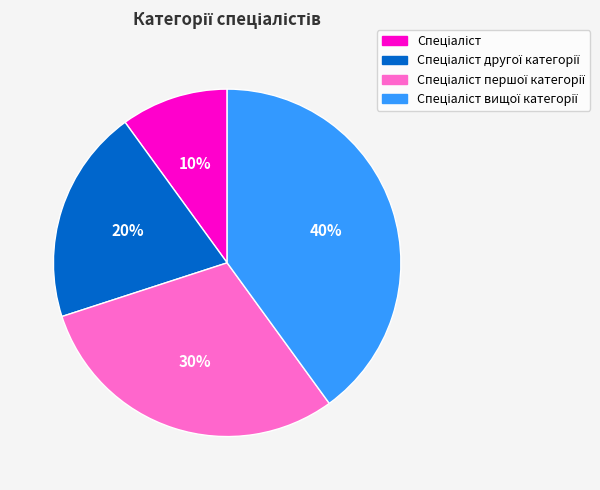

How many slices are in this pie chart?

4